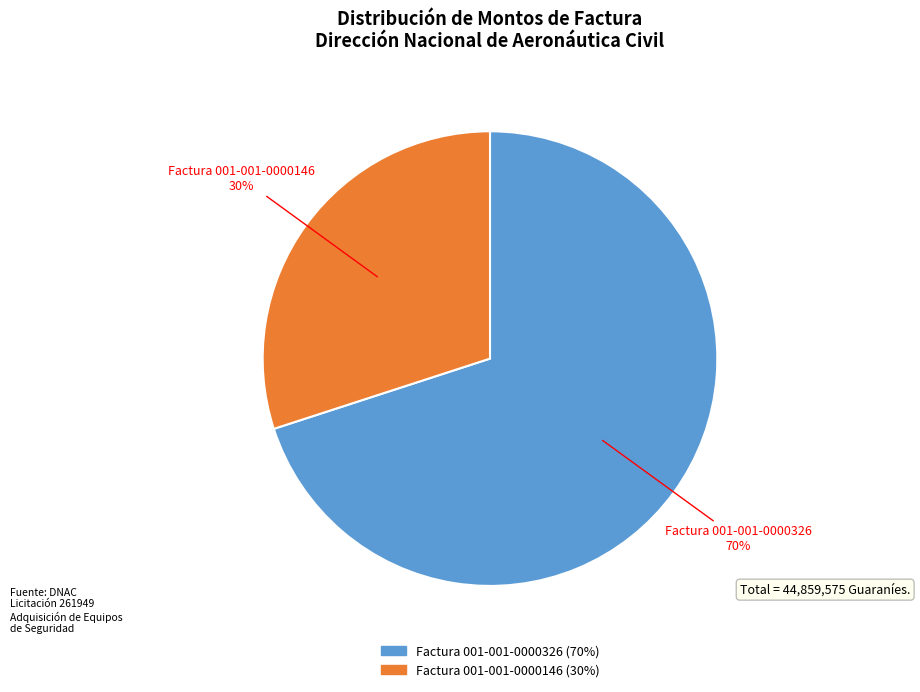

To the nearest percent, what is the average slice percentage?

50%